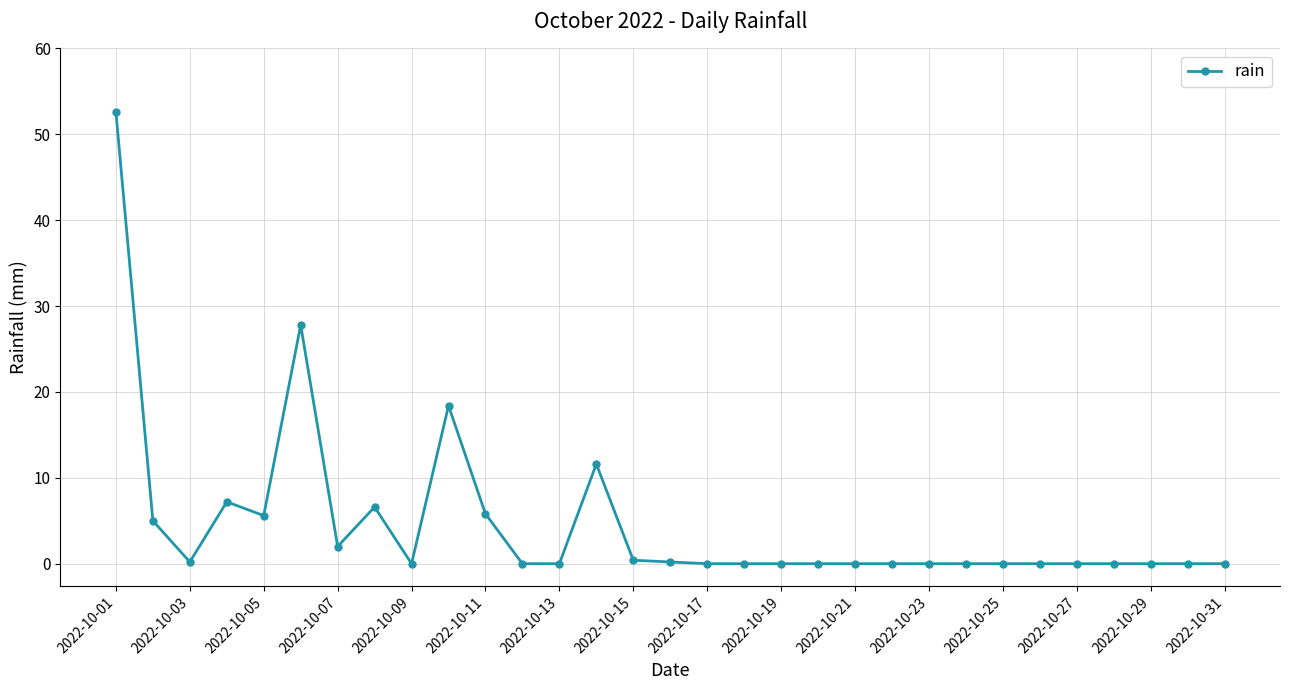

What is the greatest value displayed?

52.6